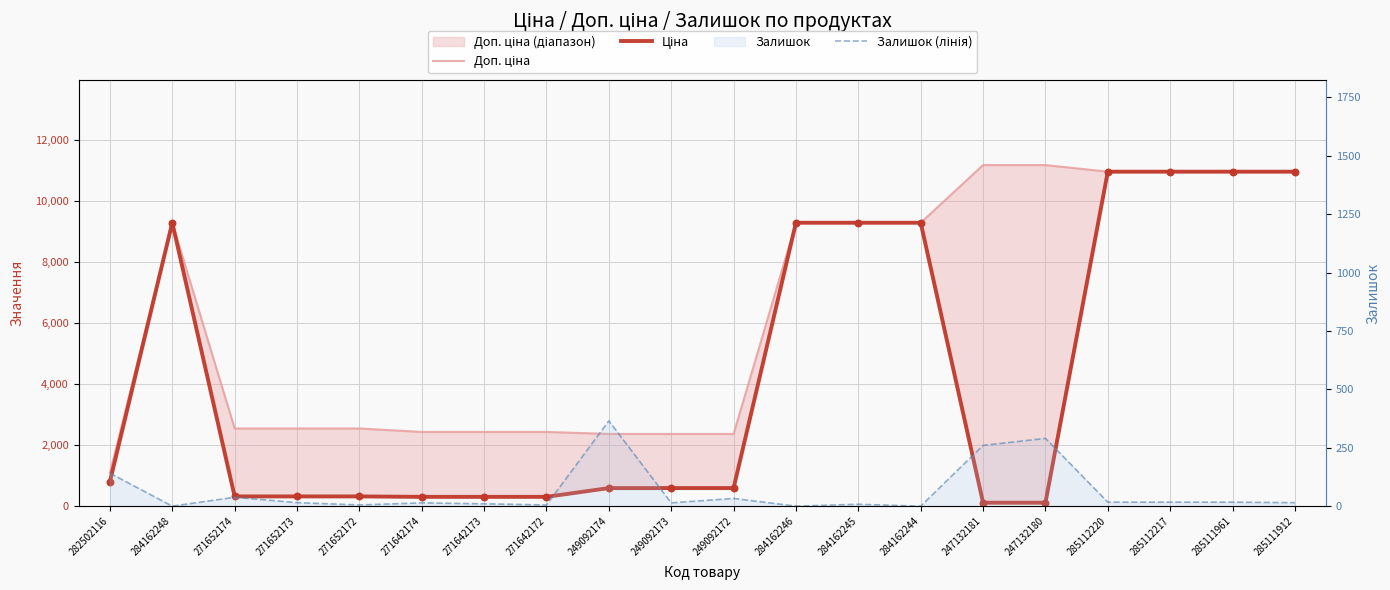

Which series has the largest total across all categories?

Доп. ціна